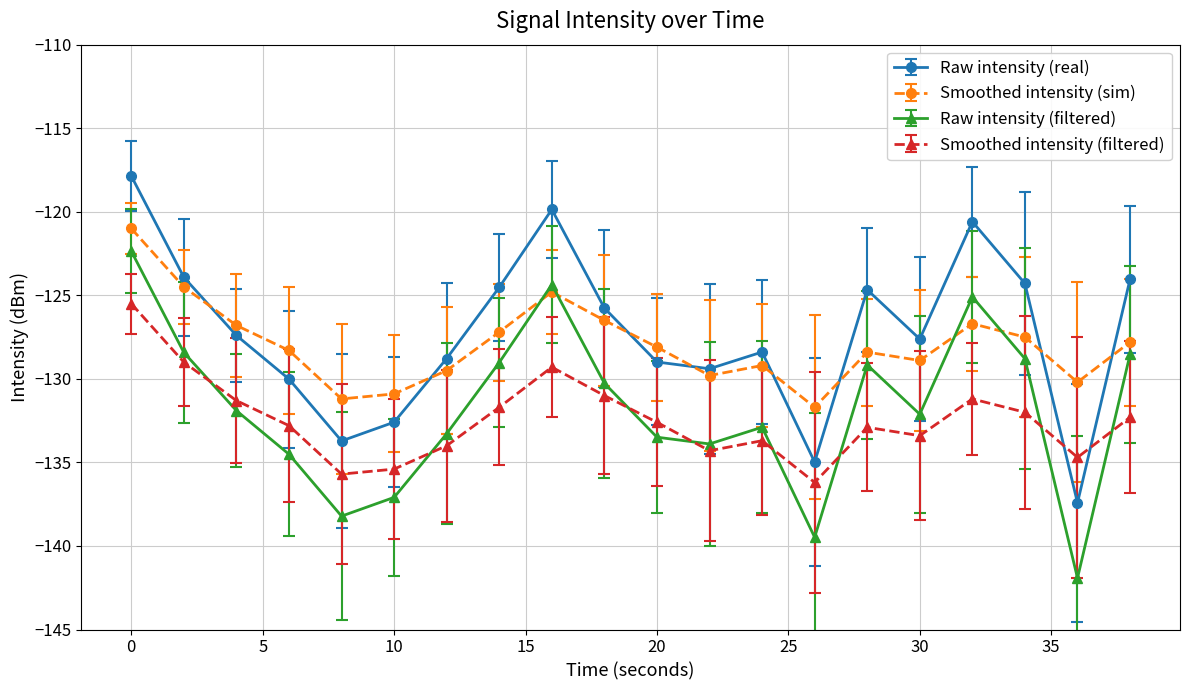

What is the difference between the maximum and second lowest values in the Raw intensity (real) series?

17.1